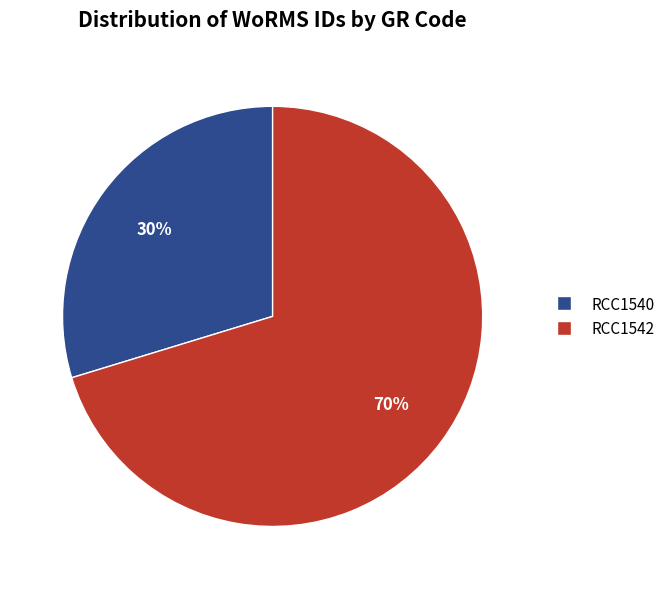

Which slice is the largest?

RCC1542